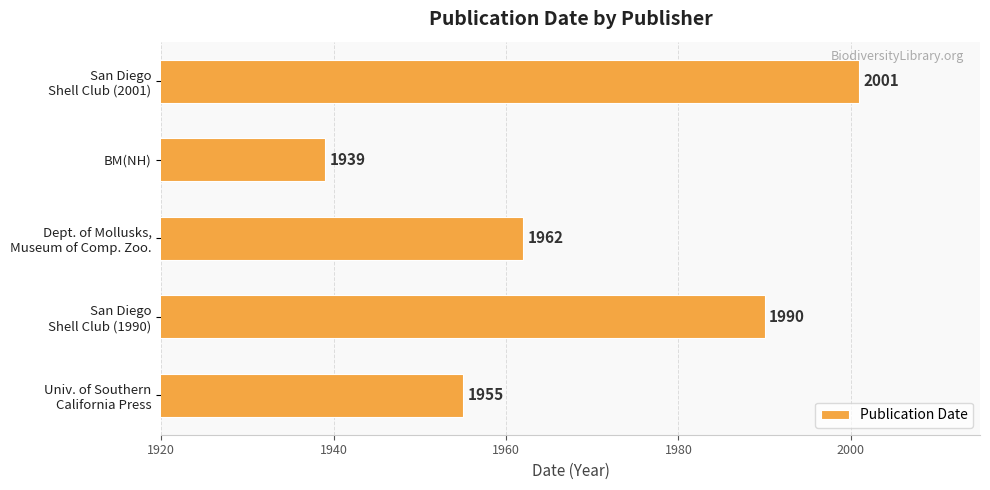

What is the difference between the maximum and second lowest values?

46